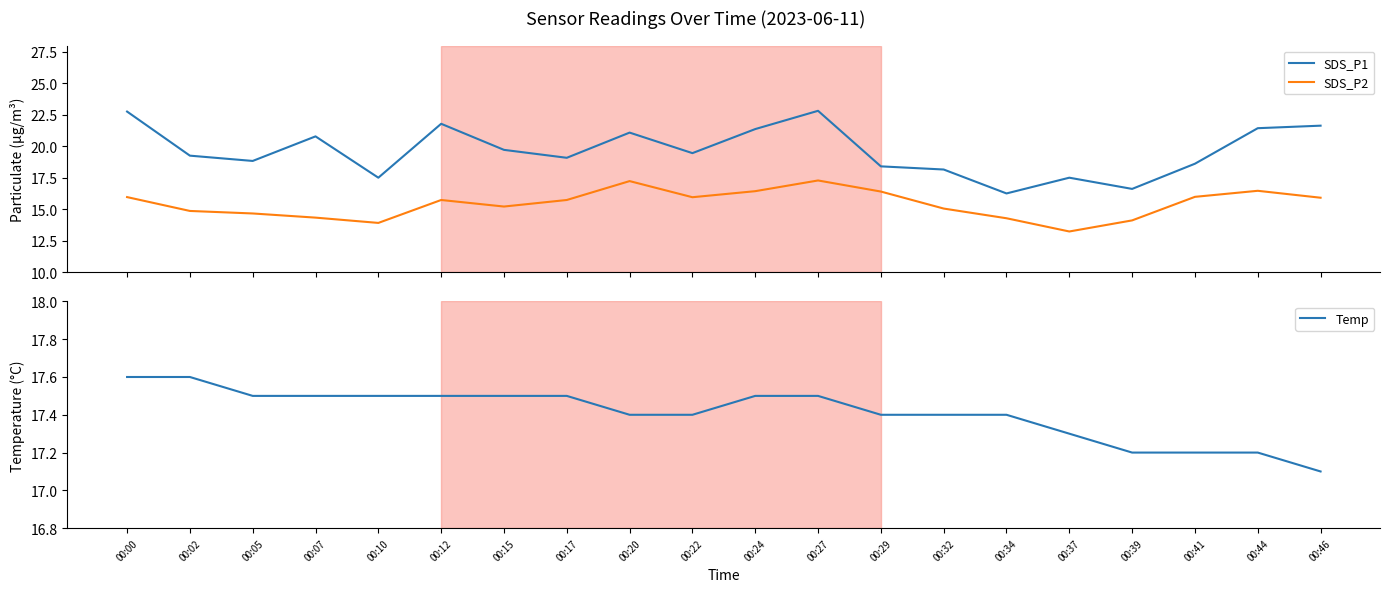

At which label is SDS_P1 closest to 19?

00:17